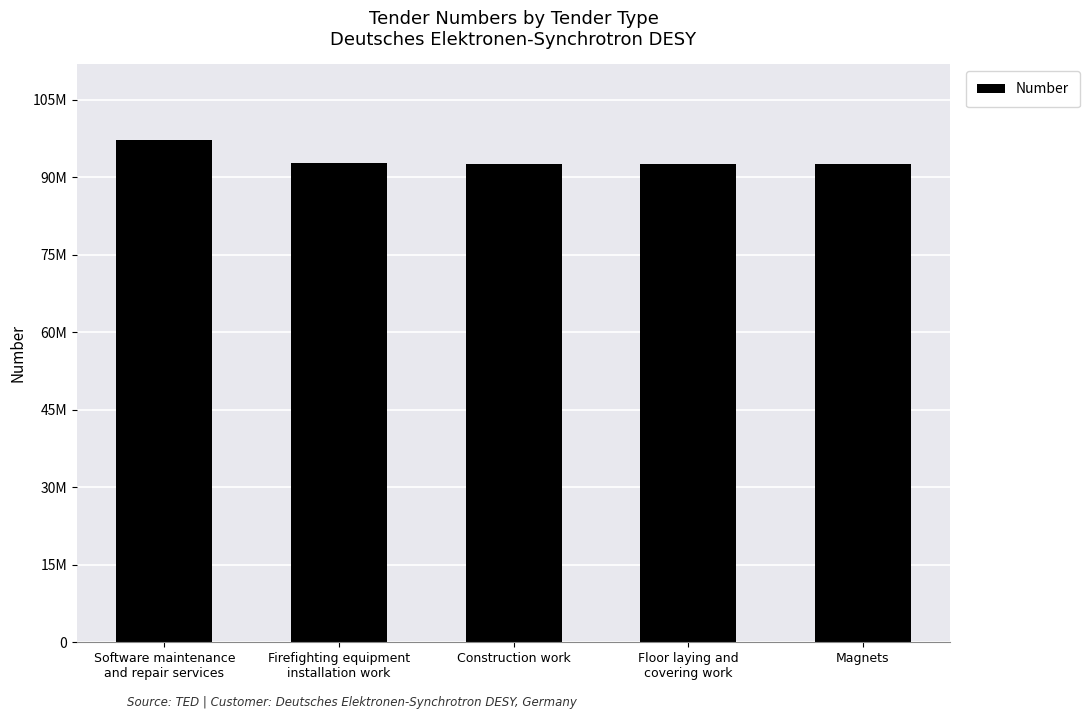

Reading left to right, extract all data points from this chart.

Software maintenance
and repair services=97271377	Firefighting equipment
installation work=92716333	Construction work=92647428	Floor laying and
covering work=92646370	Magnets=92580440